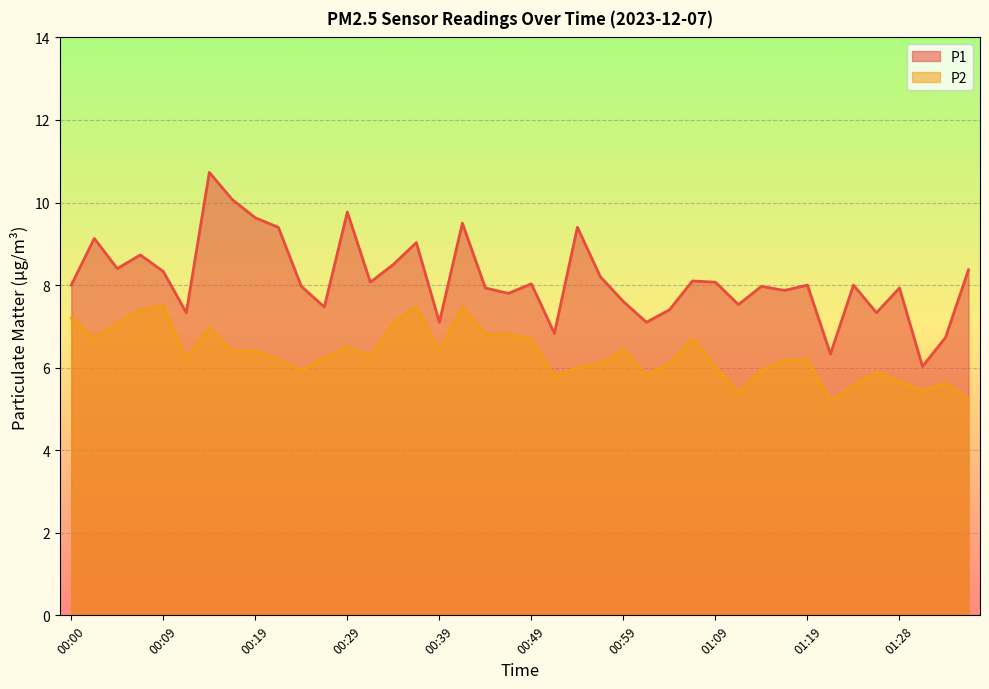

Which has a higher value, 00:42 or 00:51?

00:42